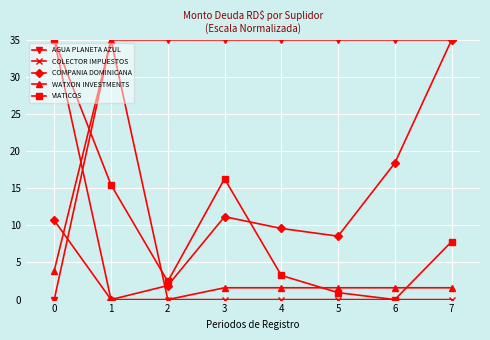

What is the value of the VIATICOS point at the 3rd from the left?

2.4